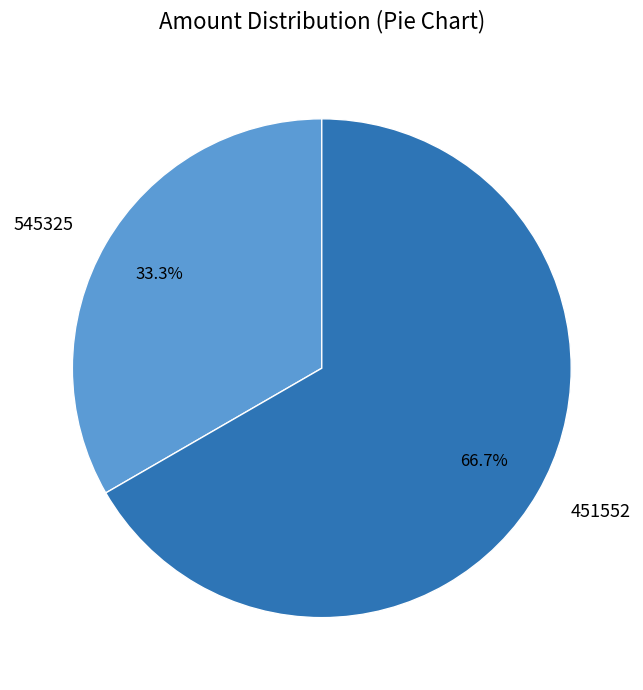

To the nearest percent, what portion does 451552 represent?

67%